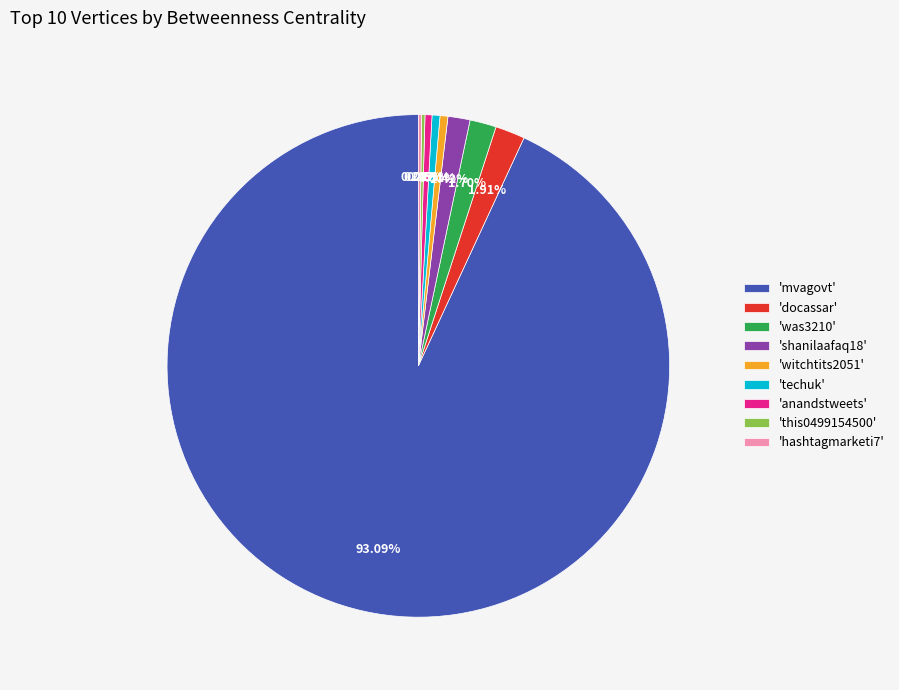

Approximately how many times larger is the value at 'mvagovt' compared to 'techuk'?

183.8